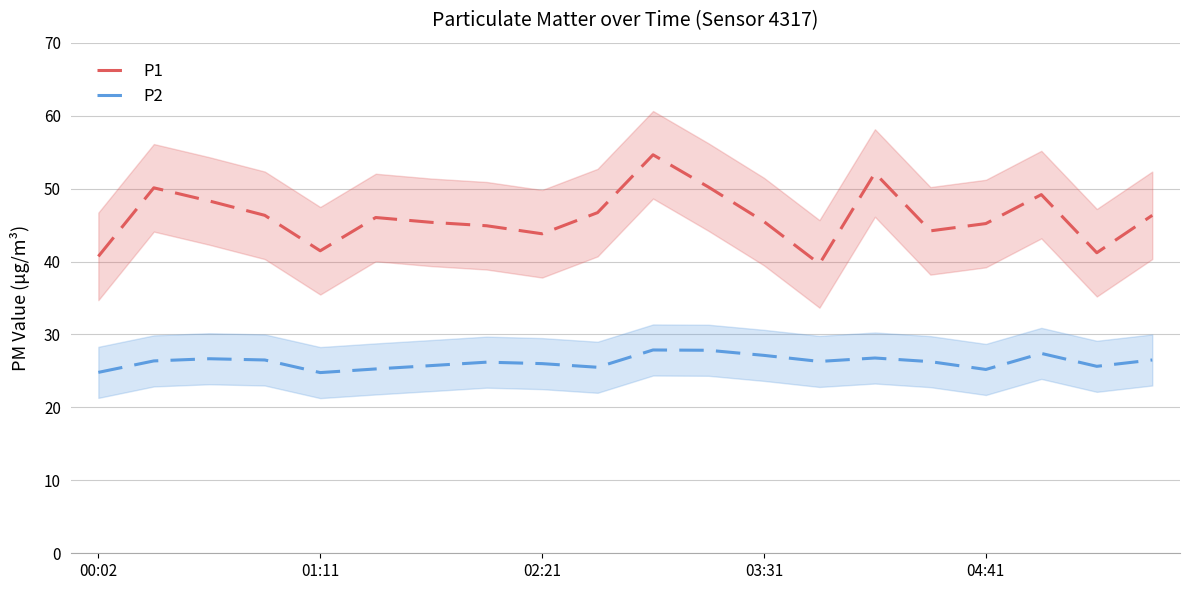

How many interior local valleys does the P2 series have?

5